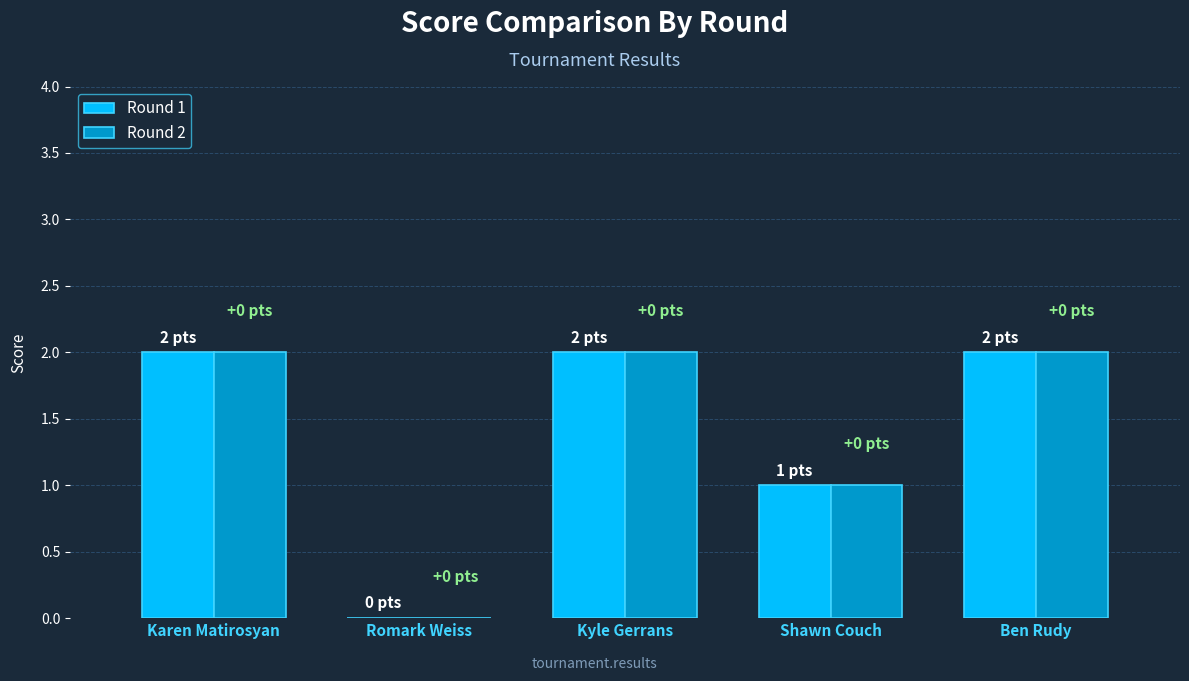

Is the value of Round 2 at Kyle Gerrans greater than the value of Round 1 at Romark Weiss?

Yes